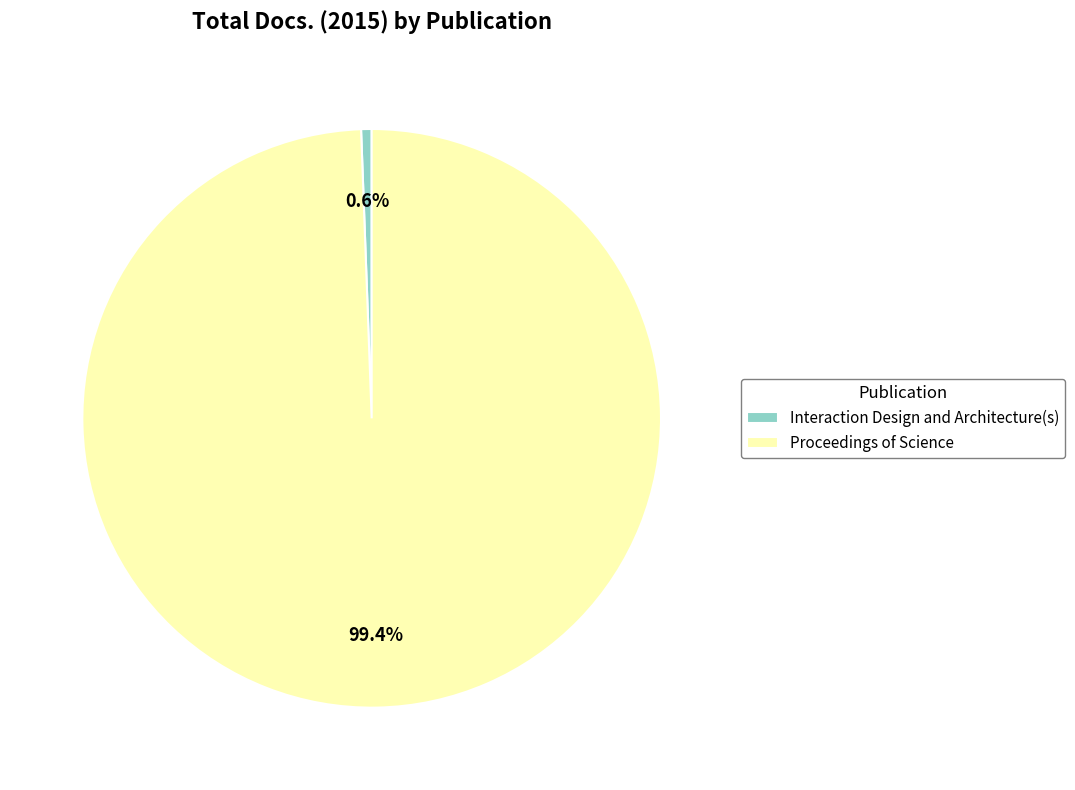

Is it true that Interaction Design and Architecture(s) is 1% of the pie?

True